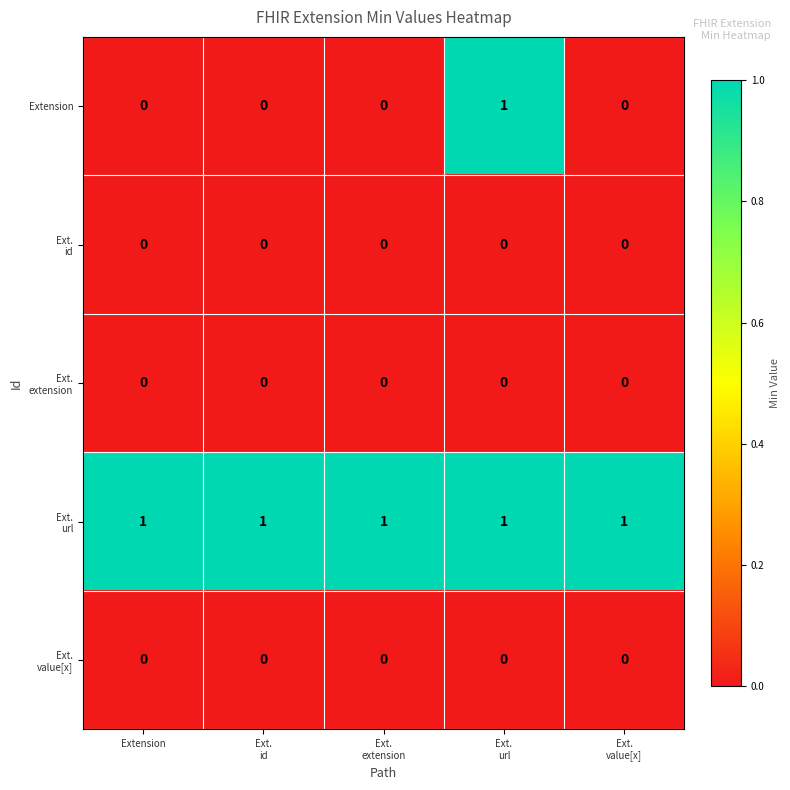

At how many categories does at least one series exceed 0?

5